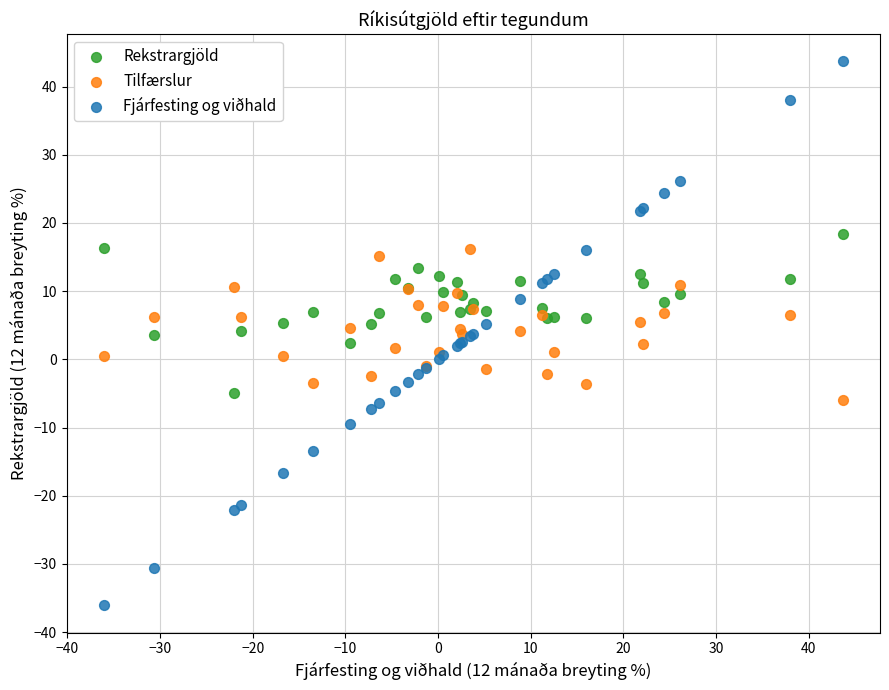

What are all the series names shown in the legend?

Rekstrargjöld, Tilfærslur, Fjárfesting og viðhald